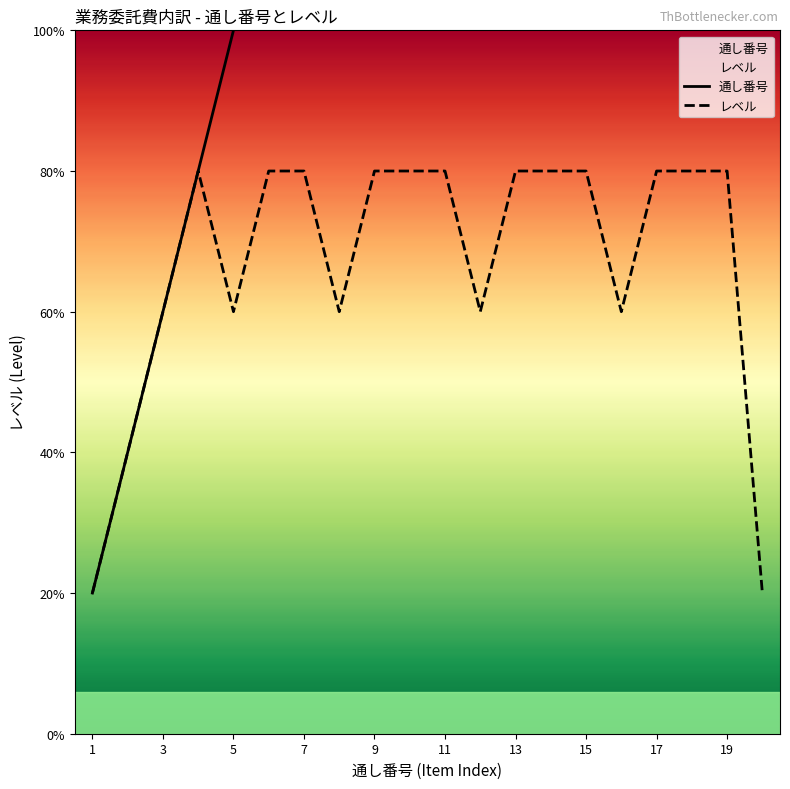

At 12, list the series in order from smallest to largest.

レベル, 通し番号